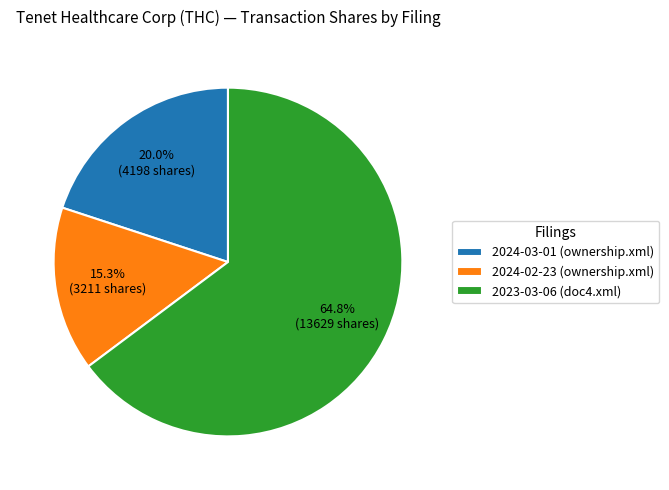

To the nearest percent, what portion does 2024-03-01 (ownership.xml) represent?

20%